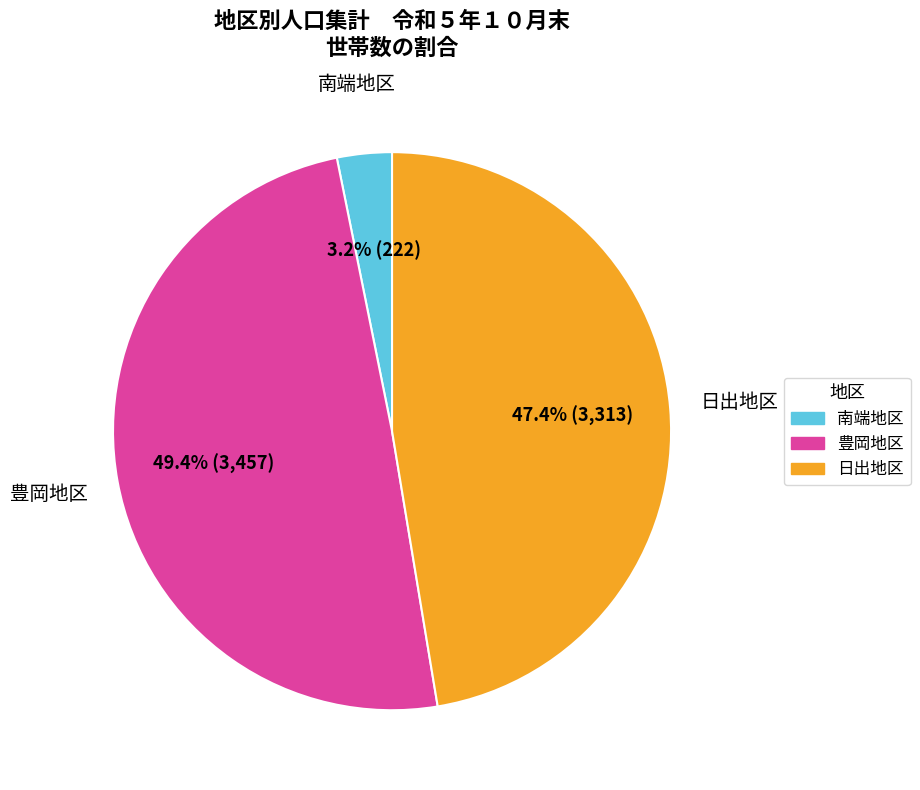

Is there any slice that represents more than half of the pie?

No